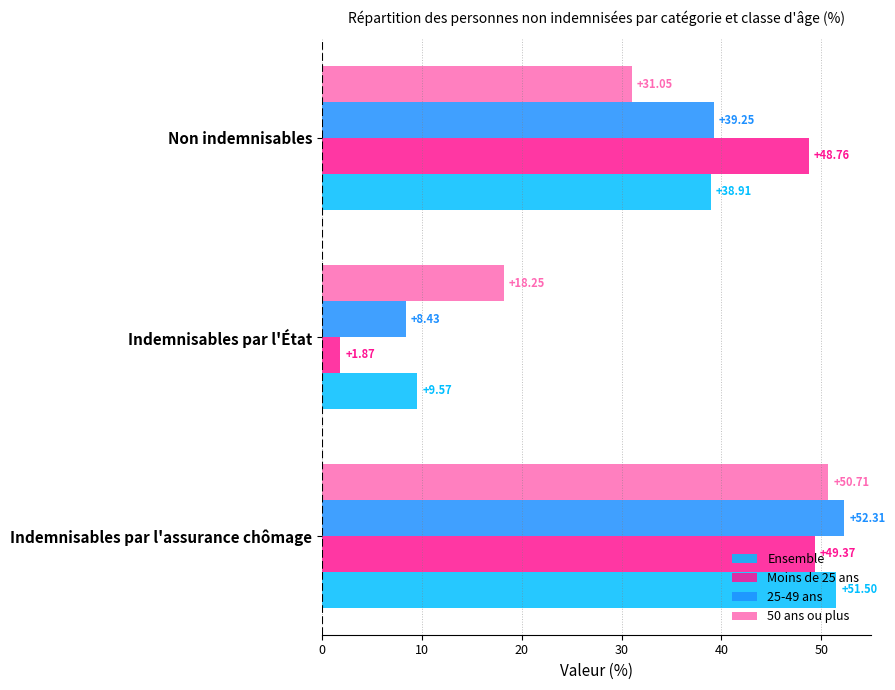

Which label corresponds to the smallest value in the chart?

Indemnisables par l'État